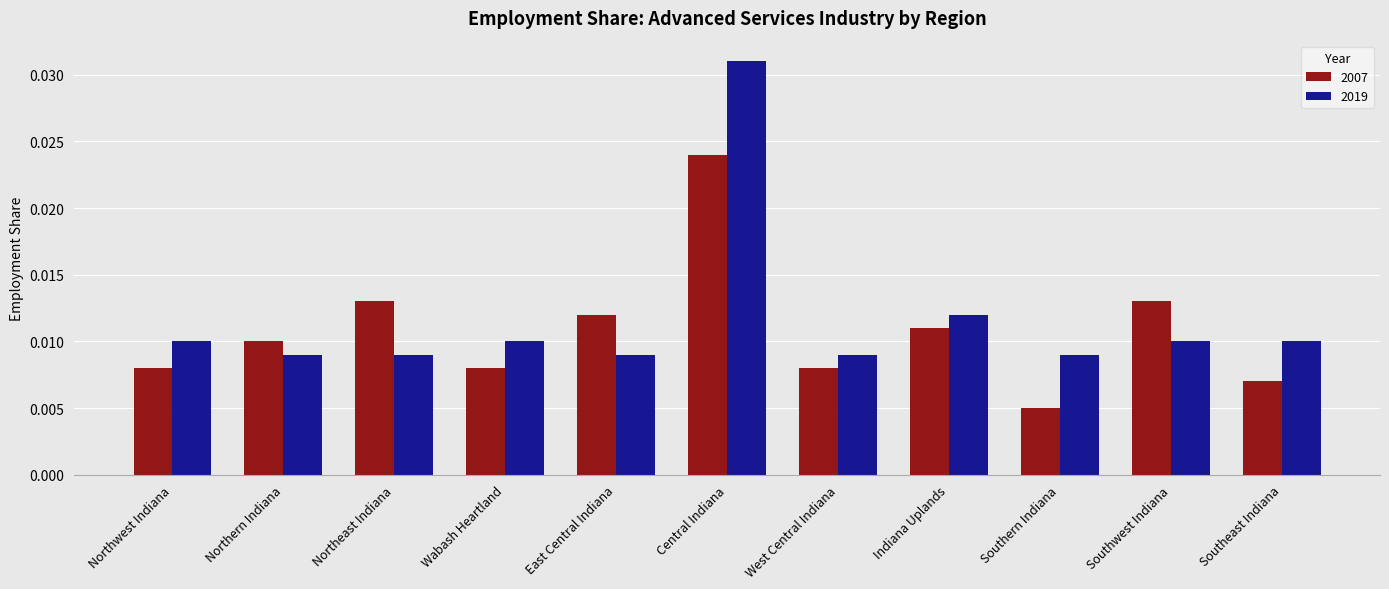

Does the chart contain stacked bars?

No